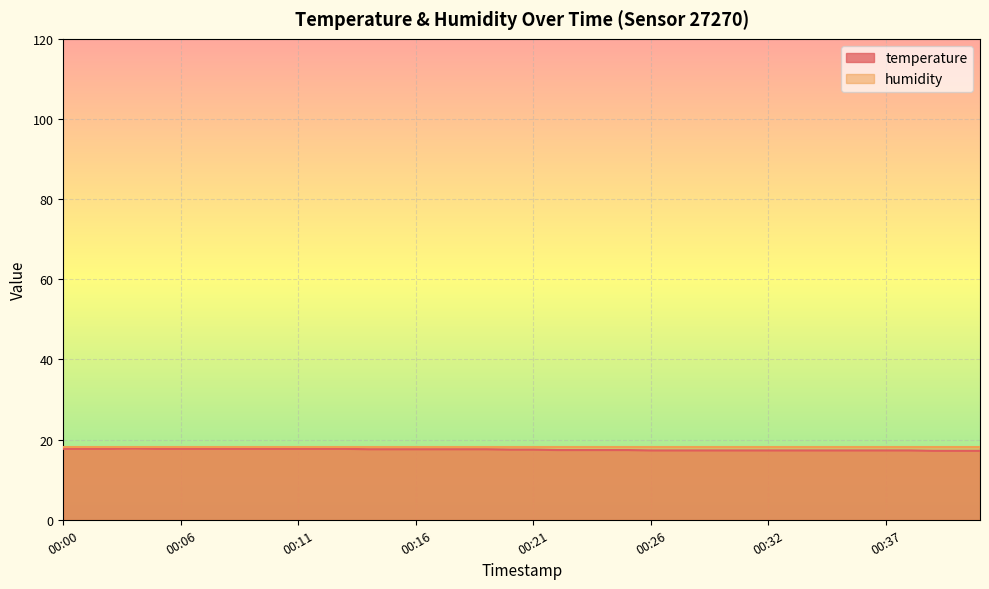

Reading left to right, extract all data points from this chart.

00:00=17.7	00:01=17.7	00:02=17.7	00:03=17.8	00:04=17.7	00:06=17.7	00:07=17.7	00:08=17.7	00:09=17.7	00:10=17.7	00:11=17.7	00:12=17.7	00:13=17.7	00:14=17.6	00:15=17.6	00:16=17.6	00:17=17.6	00:18=17.6	00:19=17.6	00:20=17.5	00:21=17.5	00:22=17.4	00:23=17.4	00:24=17.4	00:25=17.4	00:26=17.3	00:28=17.3	00:29=17.3	00:30=17.3	00:31=17.3	00:32=17.3	00:33=17.3	00:34=17.3	00:35=17.3	00:36=17.3	00:37=17.3	00:38=17.3	00:39=17.2	00:40=17.2	00:41=17.2